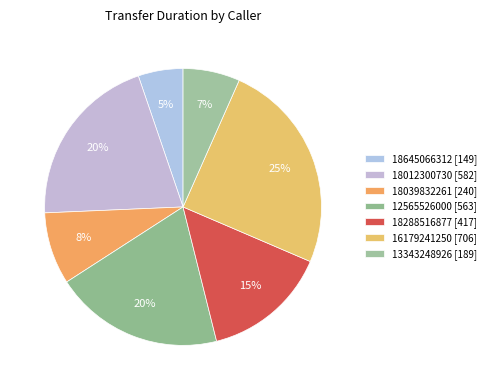

What percentage is NOT represented by 16179241250?

75.2%